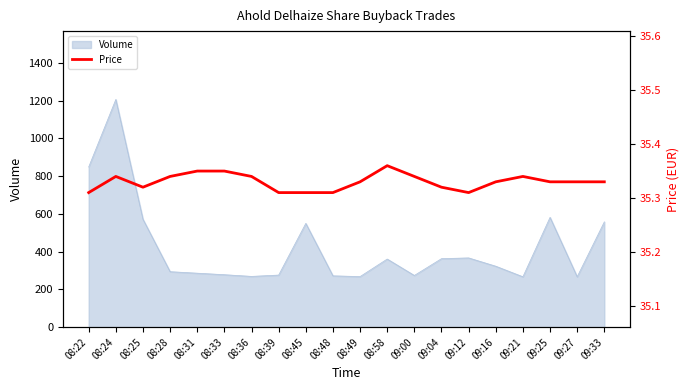

How many interior local valleys (lower than both neighbors) does the data have?

2